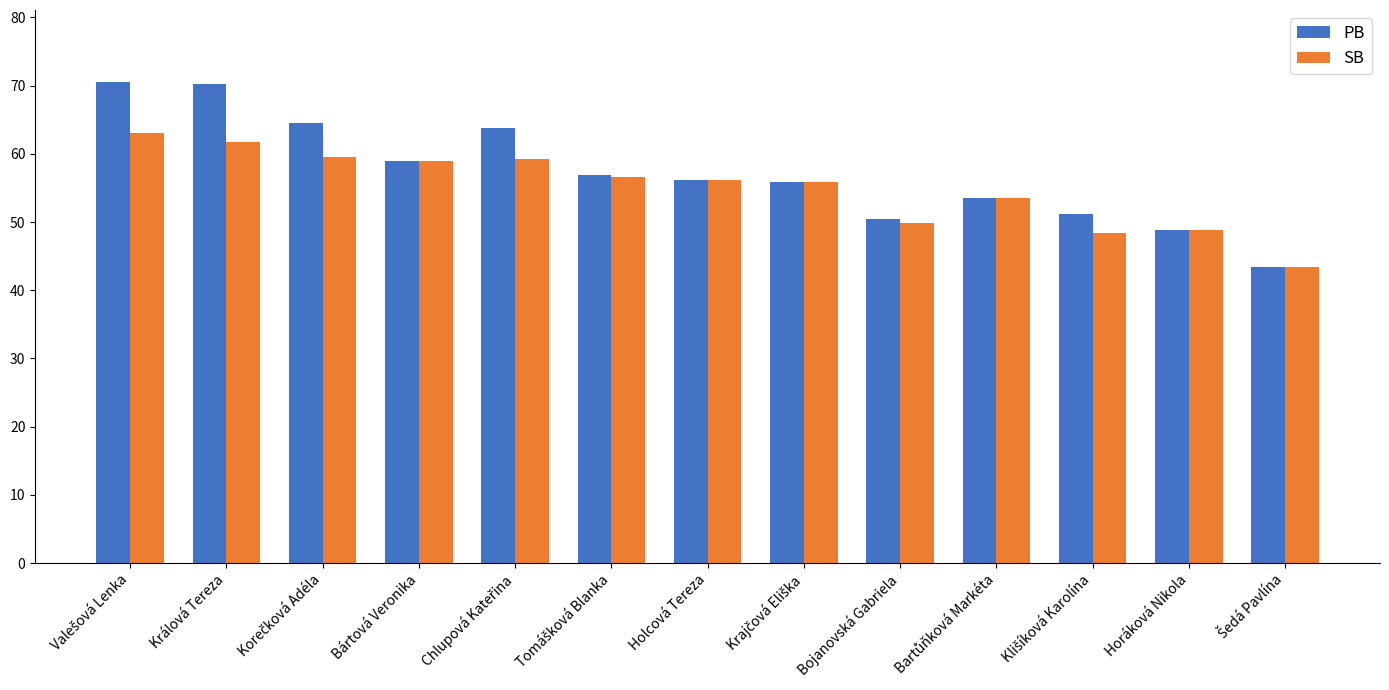

What are all the series names shown in the legend?

PB, SB